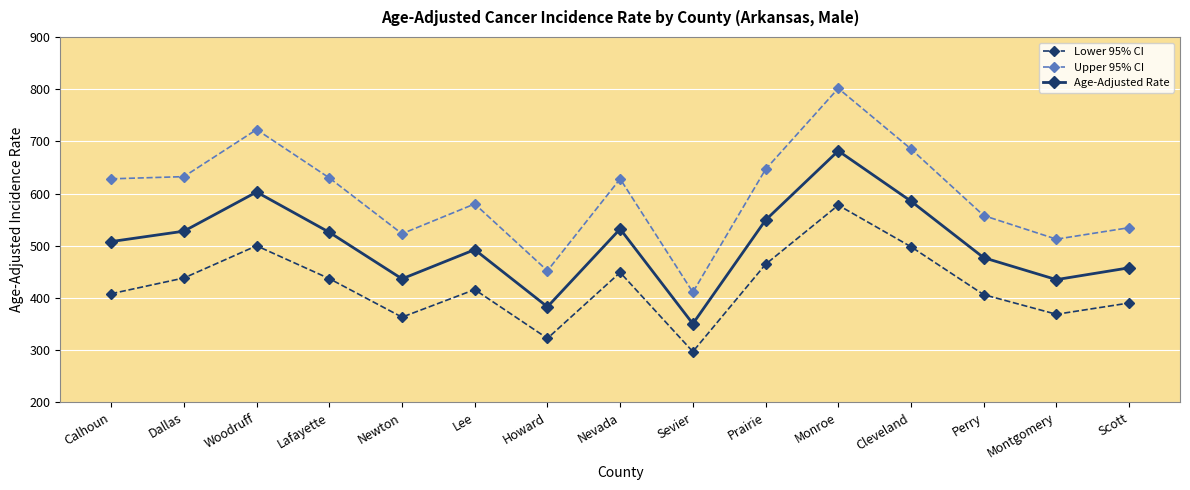

Where is the first local minimum for Lower 95% CI?

Newton